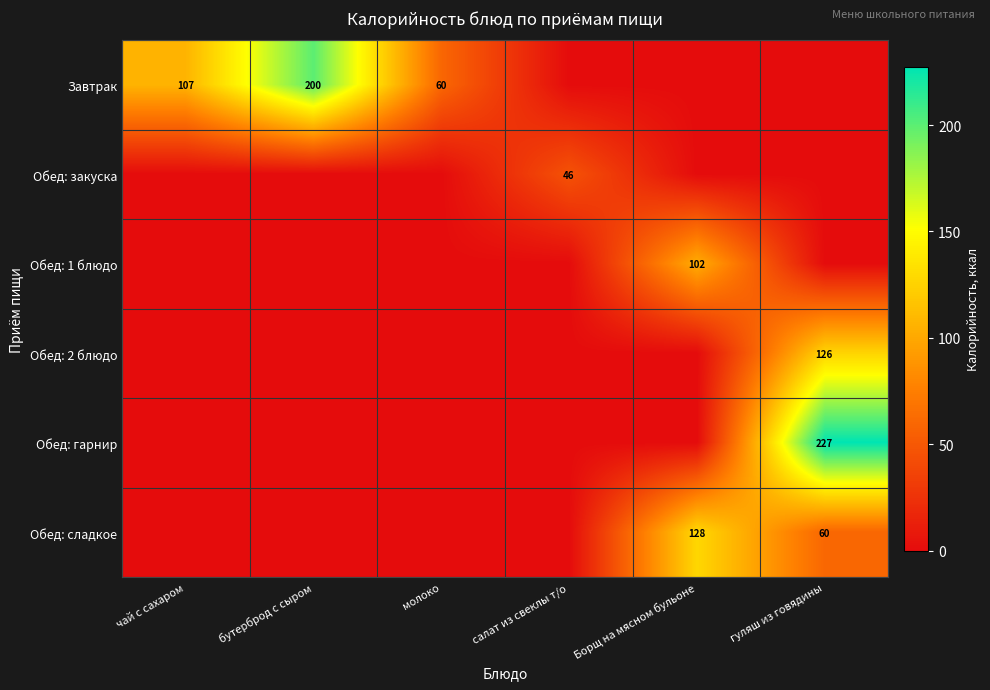

True or false: Завтрак has a value of 59.6 at молоко.

True